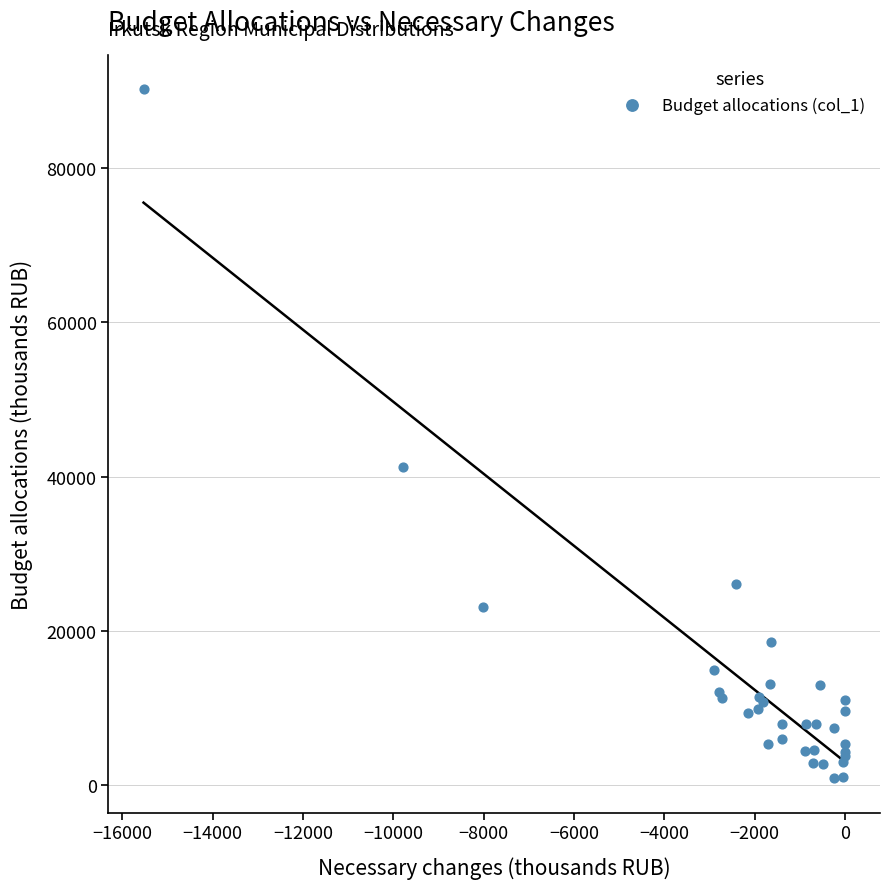

What Y value in the scatter plot is closest to 45540?

41178.5